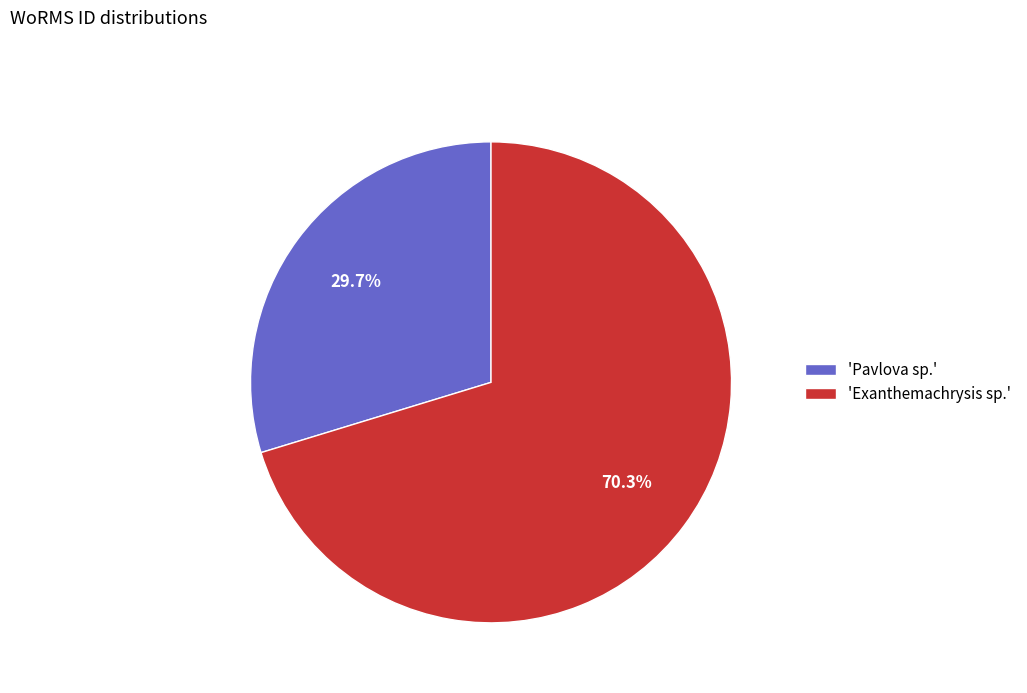

To the nearest percent, what is the average slice percentage?

50%